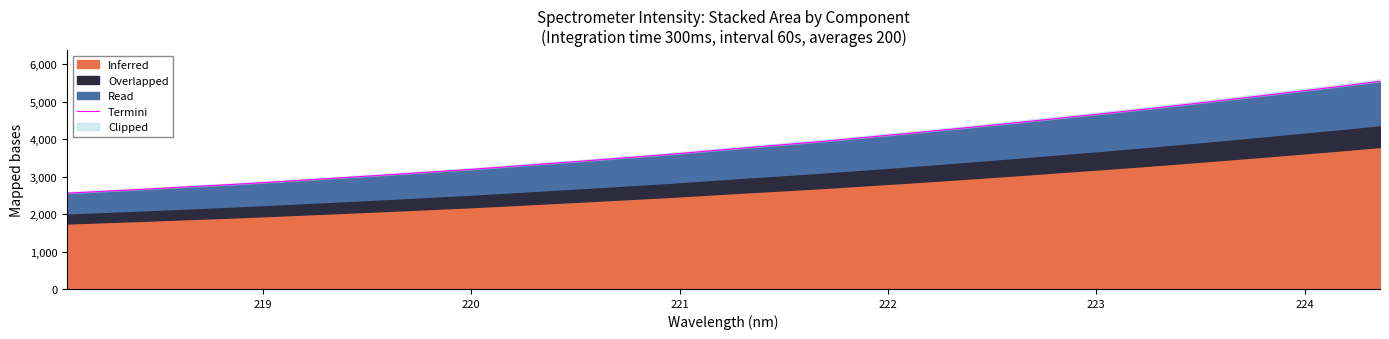

Reading left to right, what are all the values shown in this chart?

2557.3	2612.1	2665.6	2725.1	2781.0	2843.5	2909.9	2975.7	3043.2	3112.5	3182.2	3259.4	3339.8	3417.7	3500.8	3581.6	3672.8	3765.2	3852.5	3942.1	4040.9	4139.1	4242.4	4347.0	4454.5	4567.5	4676.2	4790.7	4909.6	5030.9	5155.0	5281.8	5407.9	5542.8